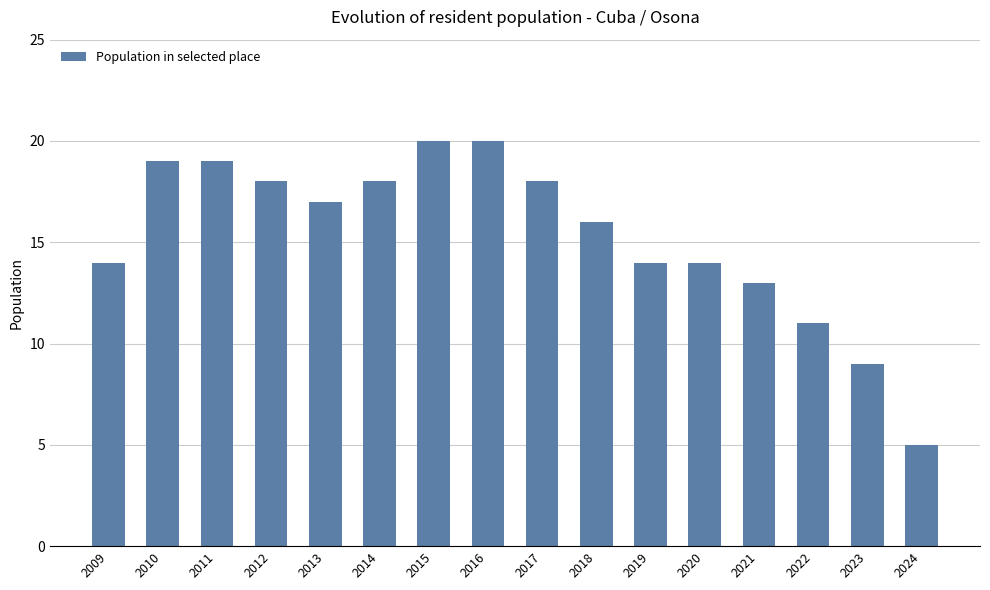

Which category has the lowest value across all series?

2024